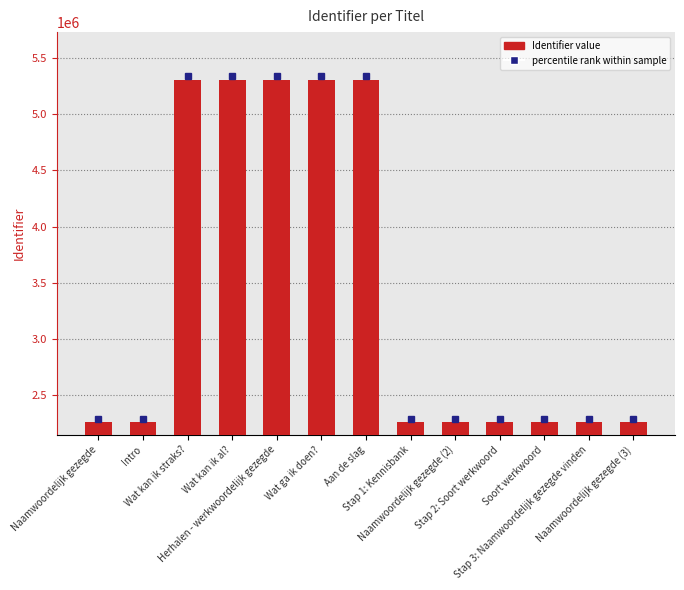

What position from the right is Stap 2: Soort werkwoord?

4